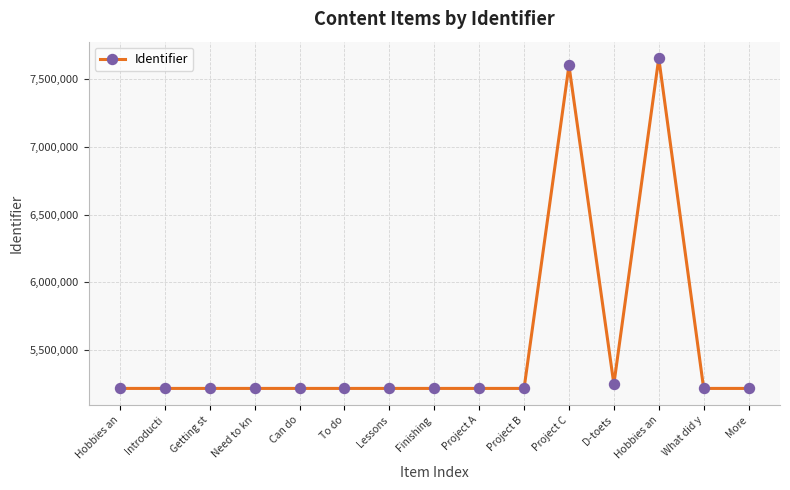

List the labels in order of value, smallest first.

Hobbies an, Introducti, Getting st, Need to kn, Can do, To do, Lessons, Finishing , Project A, Project B, What did y, More, D-toets, Project C, Hobbies an